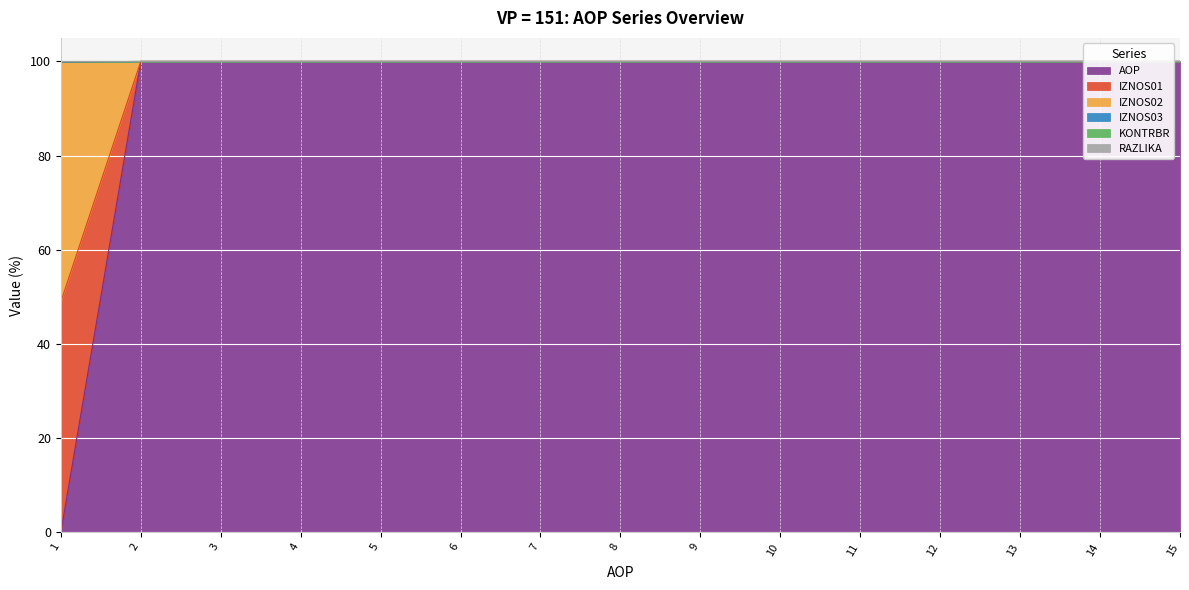

The RAZLIKA series shows 0.0 at 1. True or false?

True